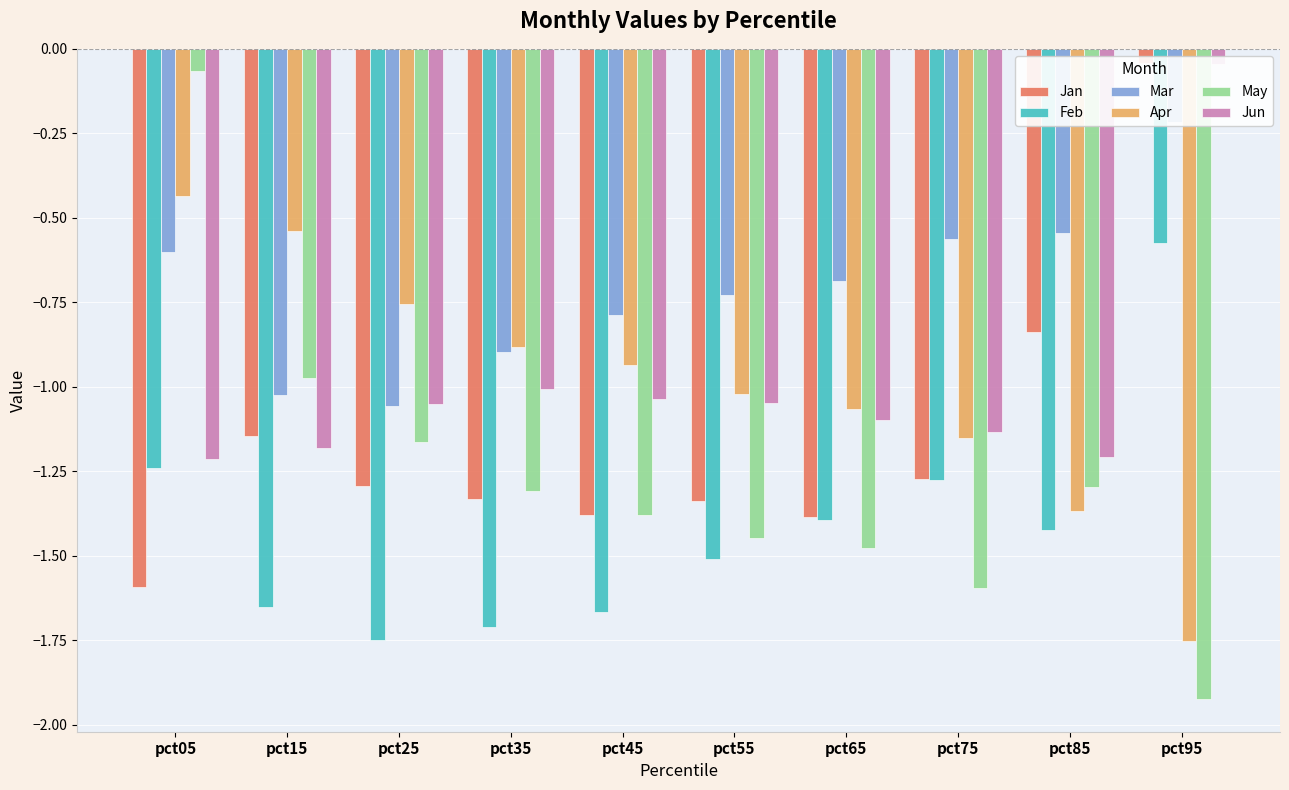

The value of May at pct45 is -1.4. True or false?

True